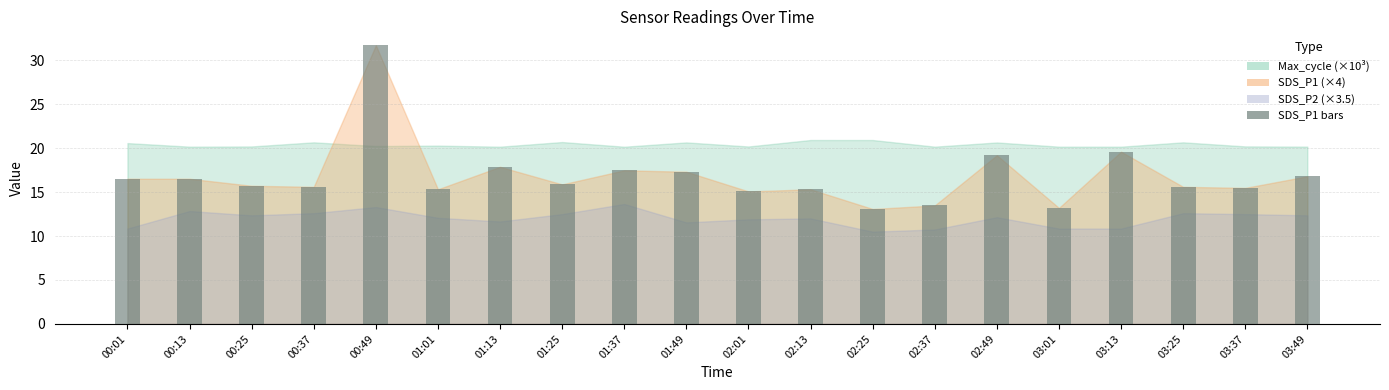

What is the difference between the second highest and second lowest values?

6.4